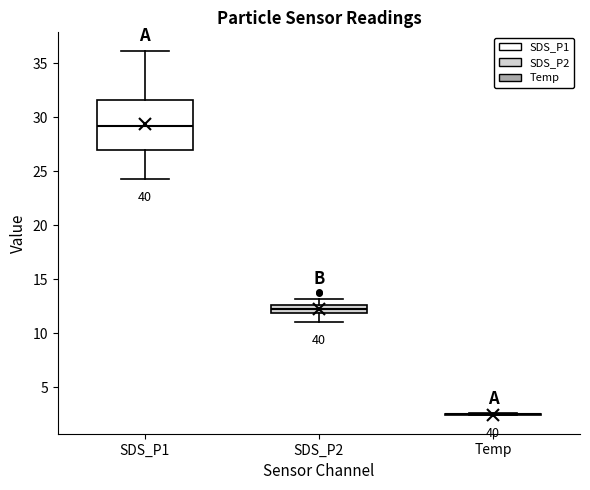

Comparing the boxes themselves (not the whiskers), which one is the tallest?

SDS_P1